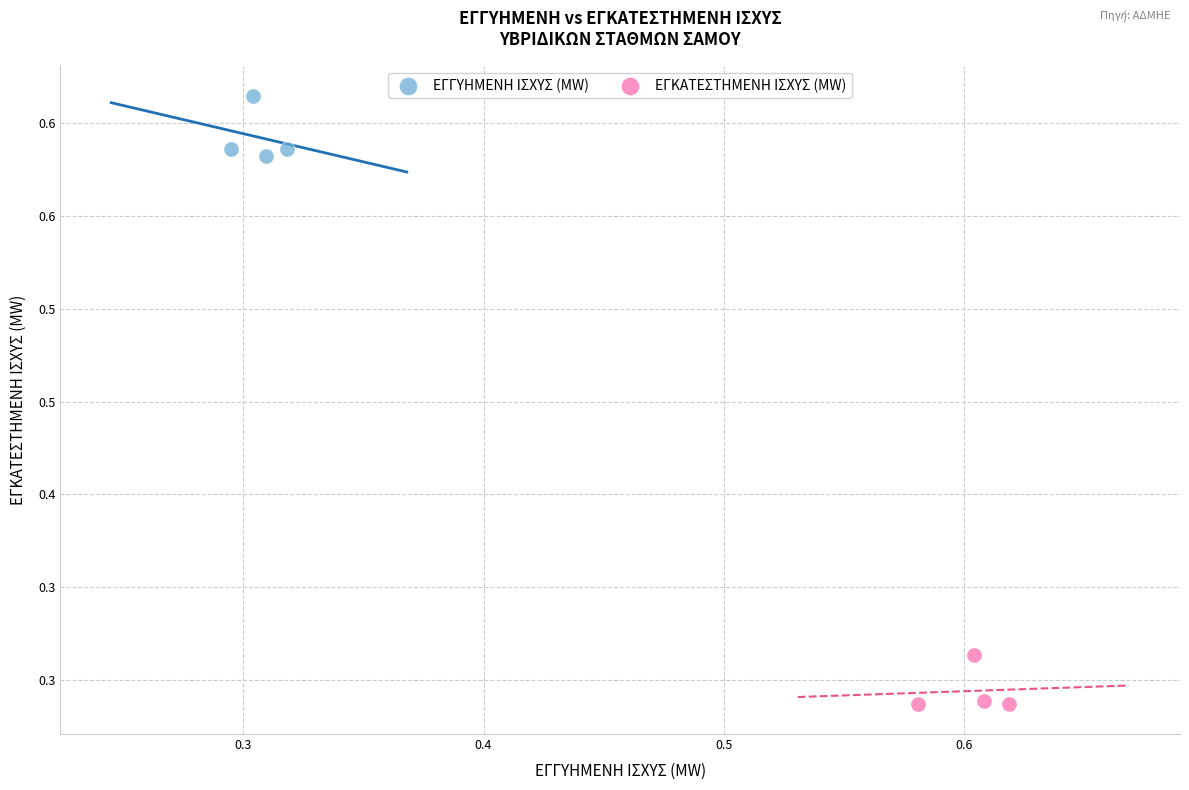

What are all the series names shown in the legend?

ΕΓΓΥΗΜΕΝΗ ΙΣΧΥΣ (MW), ΕΓΚΑΤΕΣΤΗΜΕΝΗ ΙΣΧΥΣ (MW)